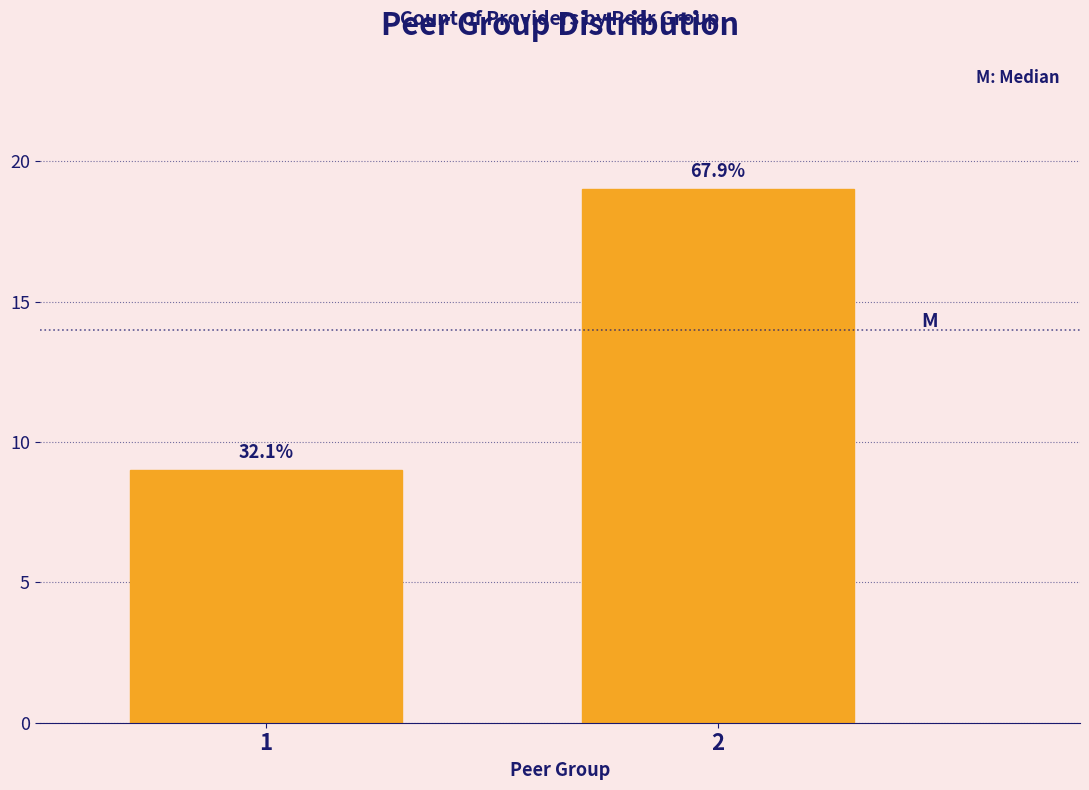

Are the bars horizontal?

No